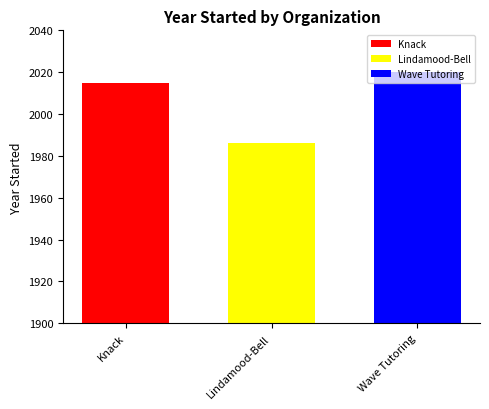

Which series has the widest spread of values?

Knack